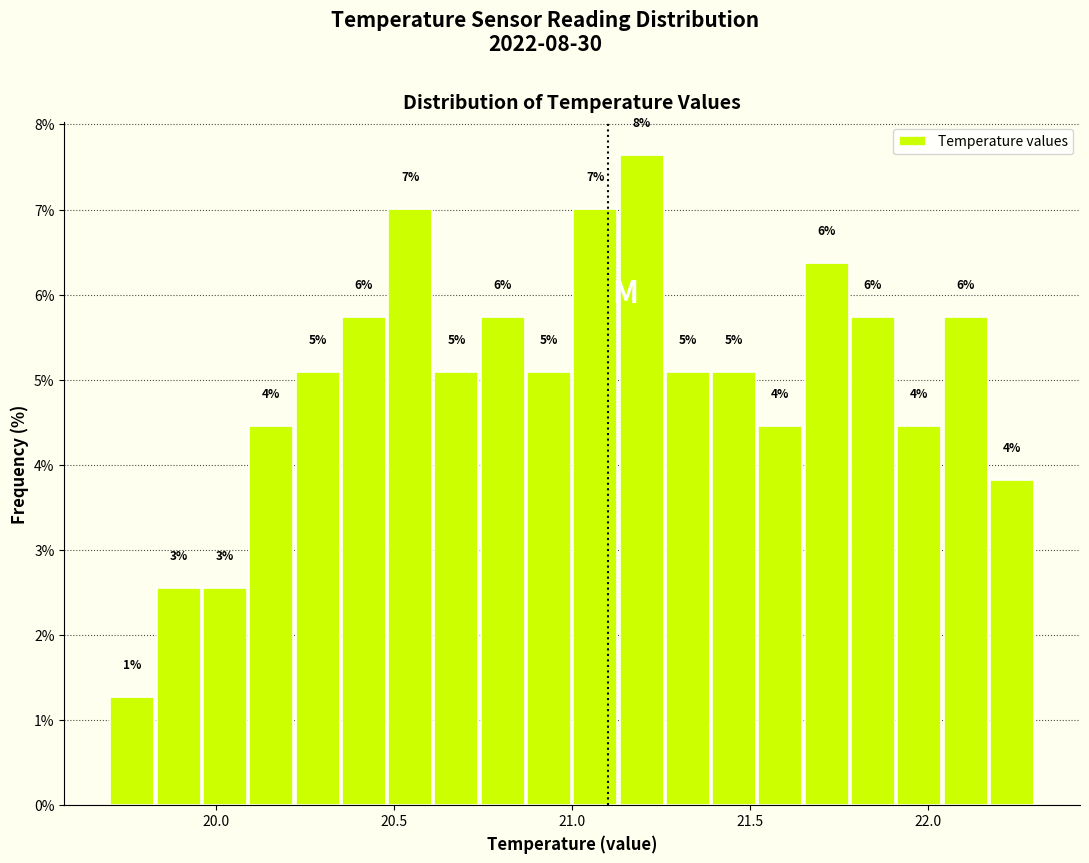

Around what value on the x-axis is the tallest bar? Give the approximate position of its centre, as read against the axis.

21.20